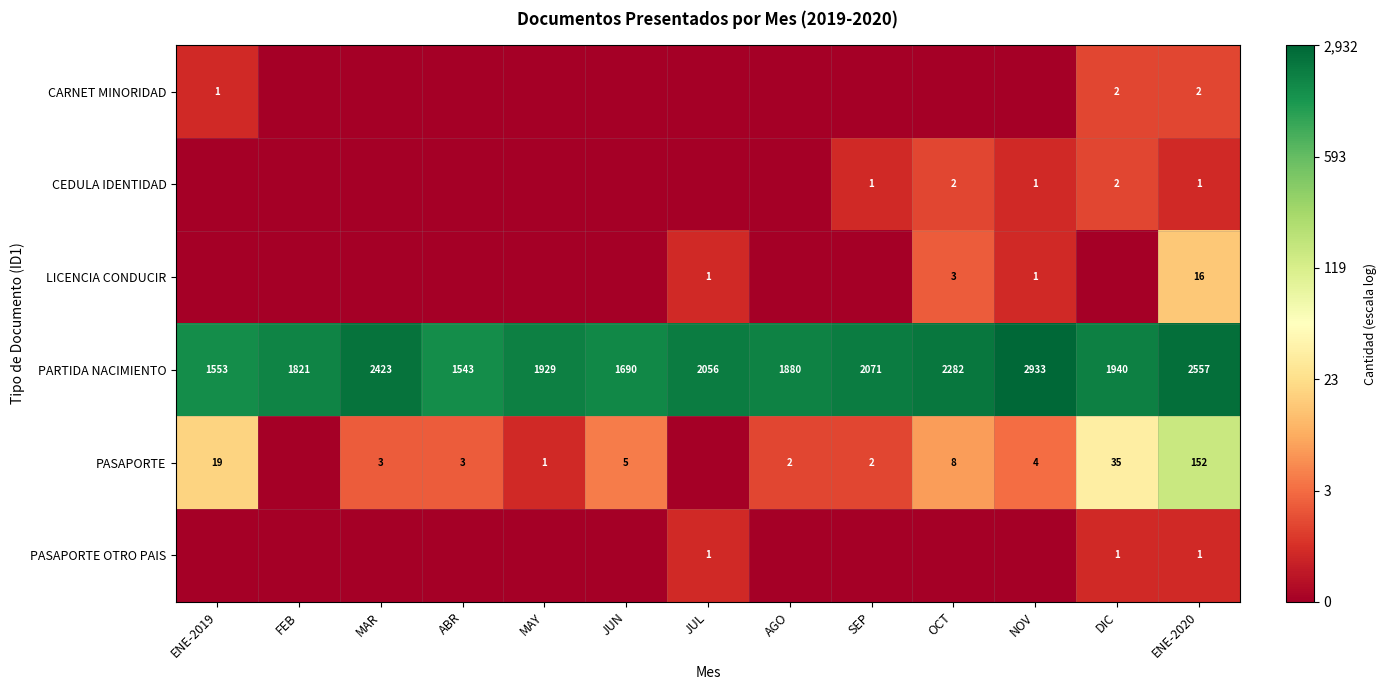

What is the difference between the maximum and second lowest values in the PARTIDA NACIMIENTO series?

1380